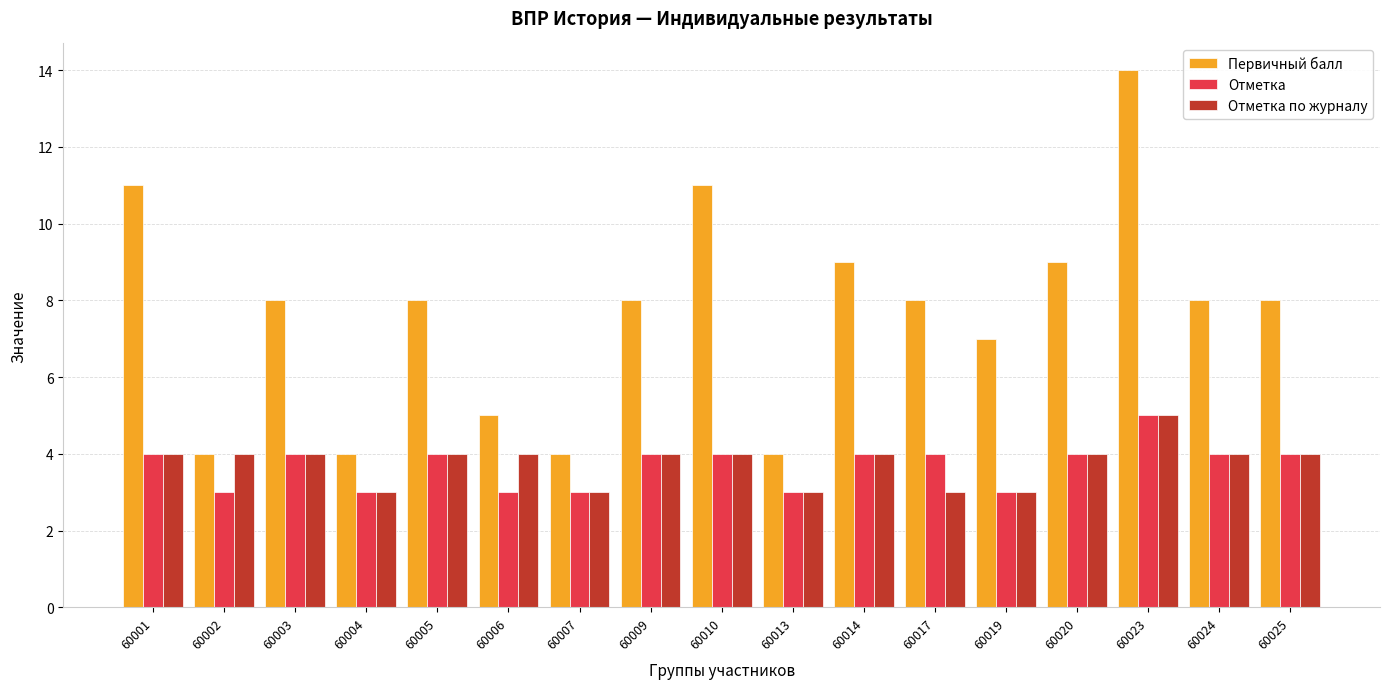

The value of Отметка по журналу at 60019 is 3. True or false?

True